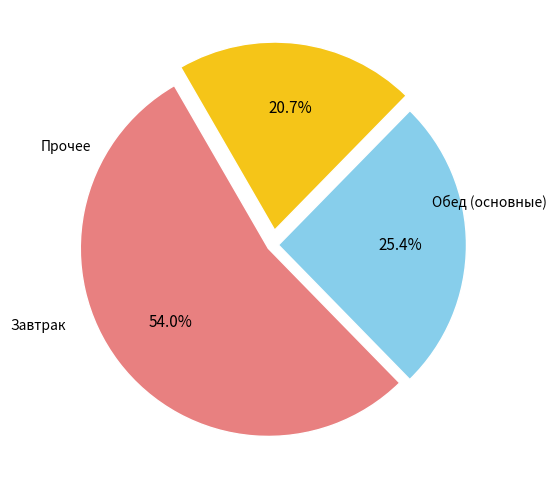

Is there a majority slice in this chart?

Yes